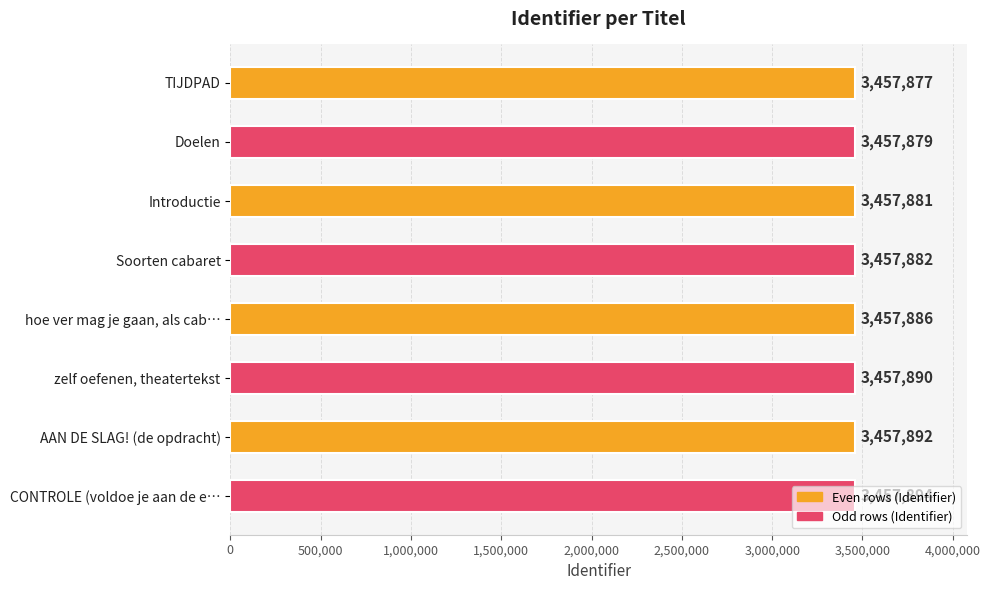

Approximately how many times larger is the value at CONTROLE (voldoe je aan de e… compared to zelf oefenen, theatertekst?

1.0